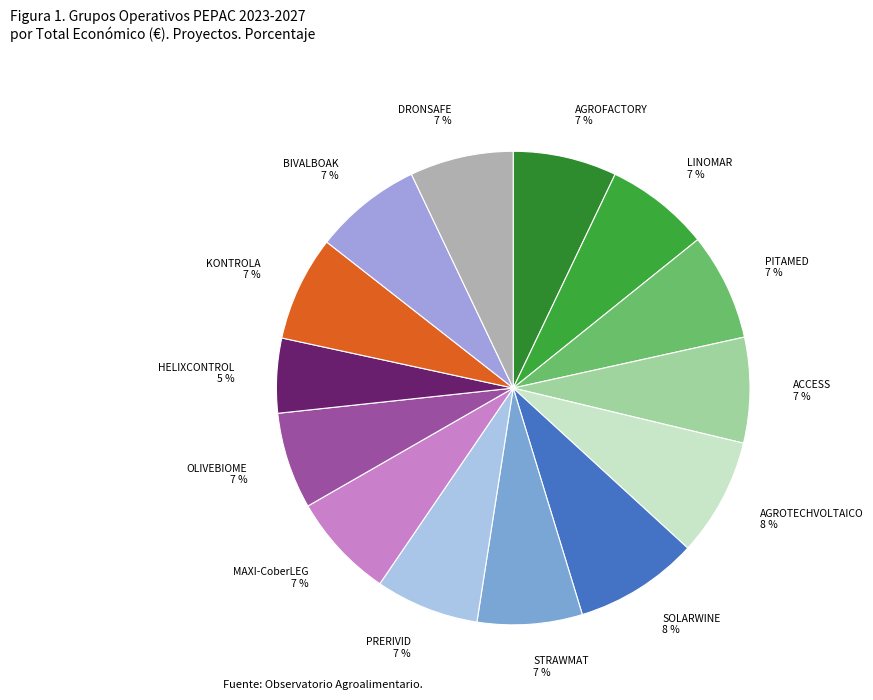

What is the smallest slice in the pie chart?

HELIXCONTROL